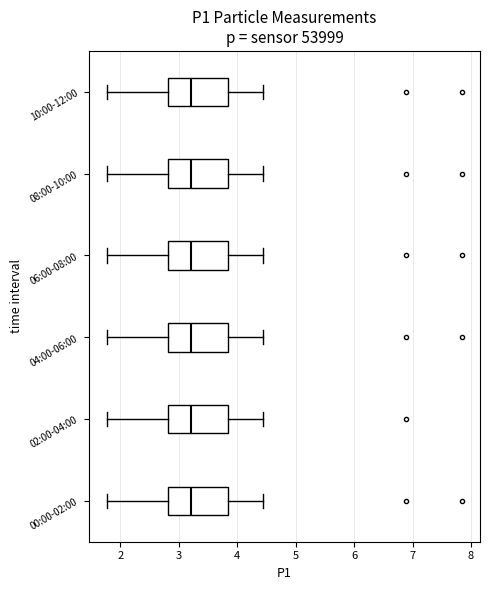

Reading bottom to top, read every box against the x-axis: the position of its median line, the range the box covers, and the ends of its whiskers. The values are not printed on the chart, so give them approximately, as read against the axis.

00:00-02:00: median 3.2, box 2.8 to 3.8, whiskers 1.8 to 4.5
02:00-04:00: median 3.2, box 2.8 to 3.8, whiskers 1.8 to 4.5
04:00-06:00: median 3.2, box 2.8 to 3.8, whiskers 1.8 to 4.5
06:00-08:00: median 3.2, box 2.8 to 3.8, whiskers 1.8 to 4.5
08:00-10:00: median 3.2, box 2.8 to 3.8, whiskers 1.8 to 4.5
10:00-12:00: median 3.2, box 2.8 to 3.8, whiskers 1.8 to 4.5